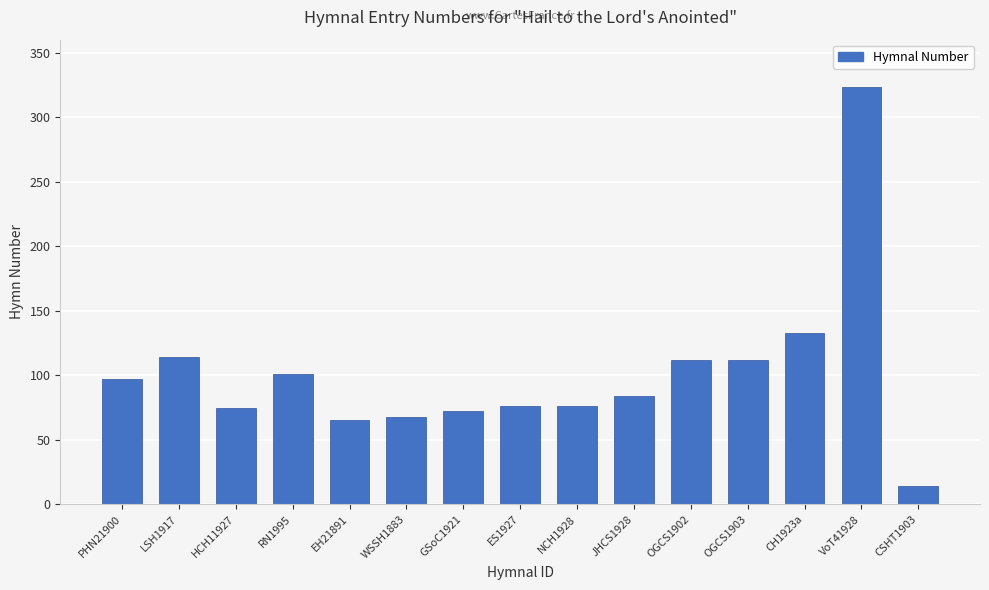

What is the ratio of the value at OGCS1902 to the value at GSoC1921?

1.6